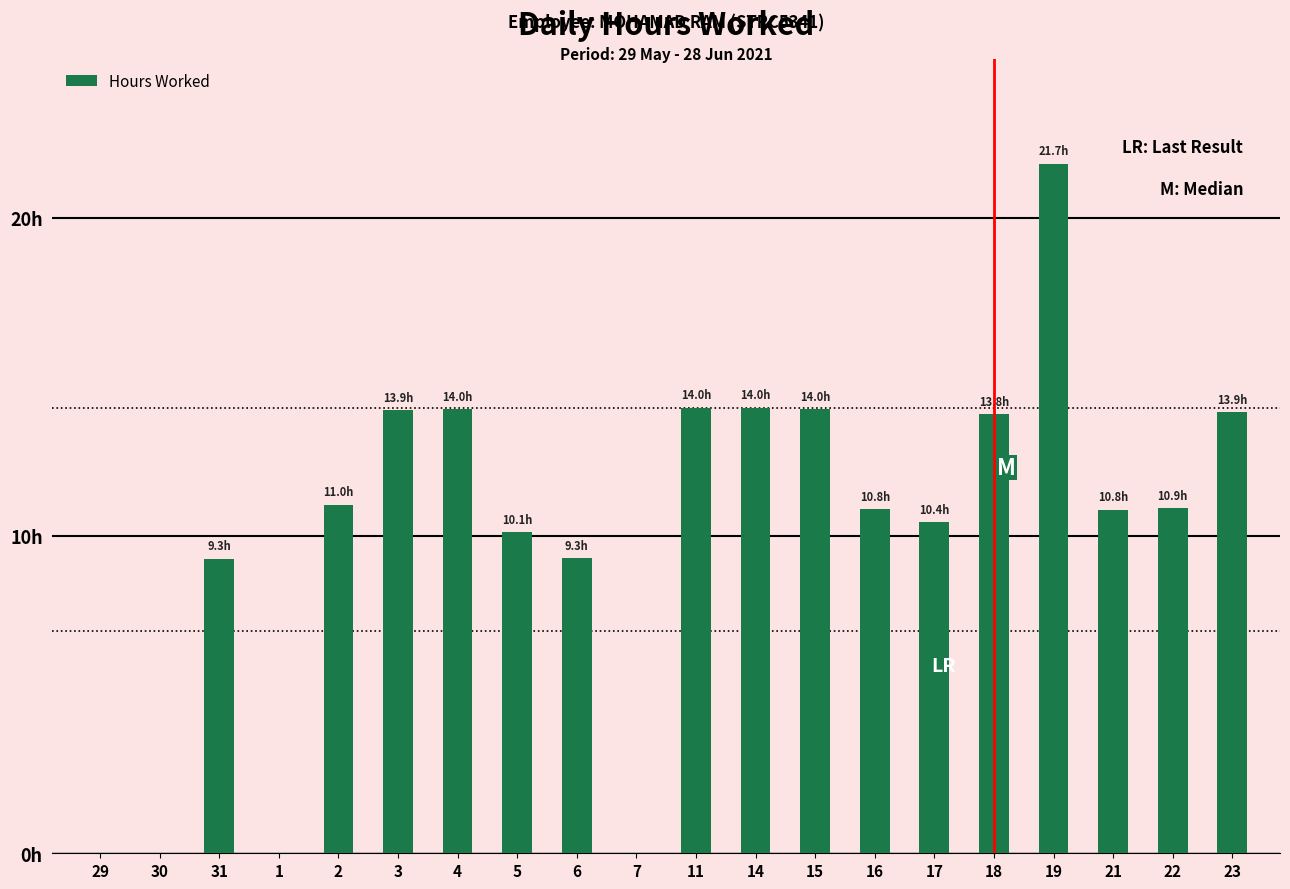

Reading left to right, what are all the values shown in this chart?

0.0	0.0	9.3	0.0	11.0	13.9	14.0	10.1	9.3	0.0	14.0	14.0	14.0	10.8	10.4	13.8	21.7	10.8	10.9	13.9